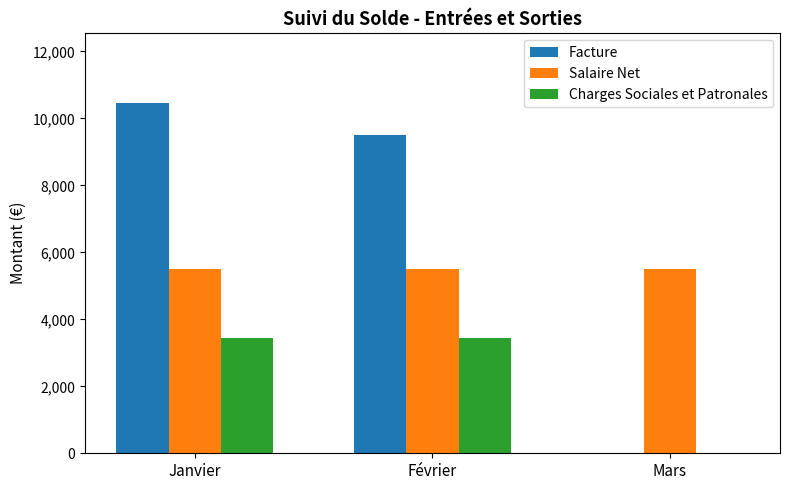

Which series has the largest total across all categories?

Facture